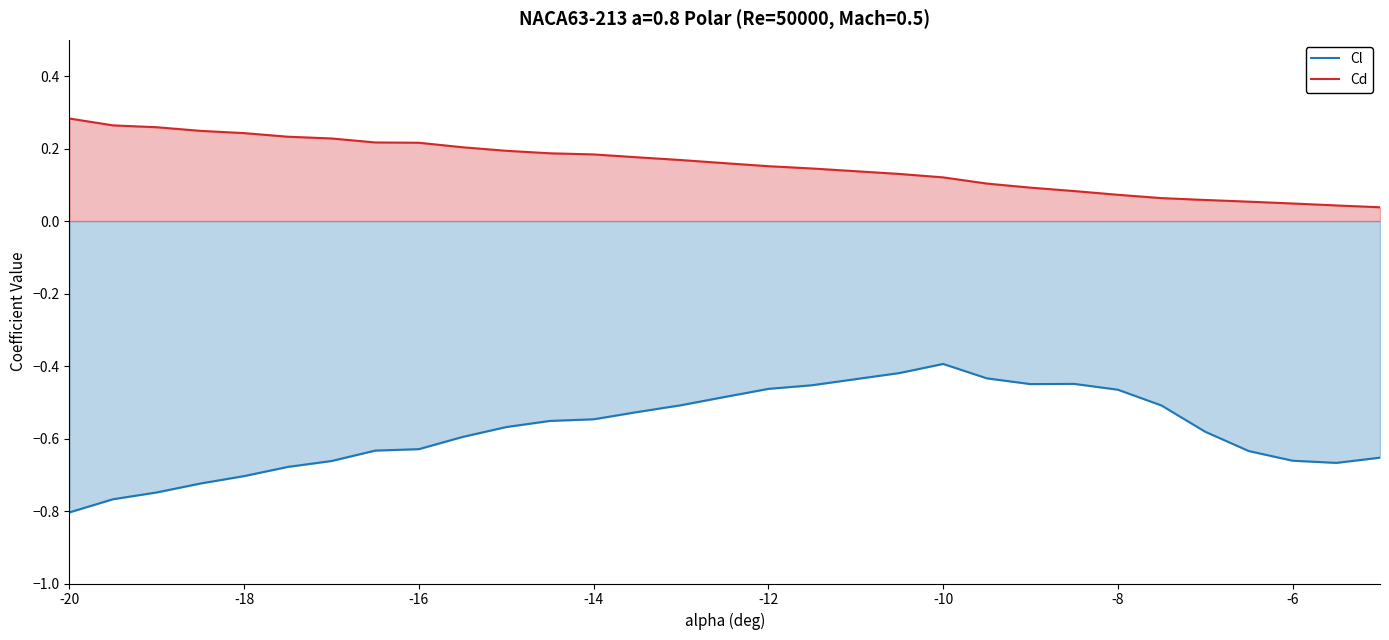

Which series has the largest range (max minus min)?

Cl